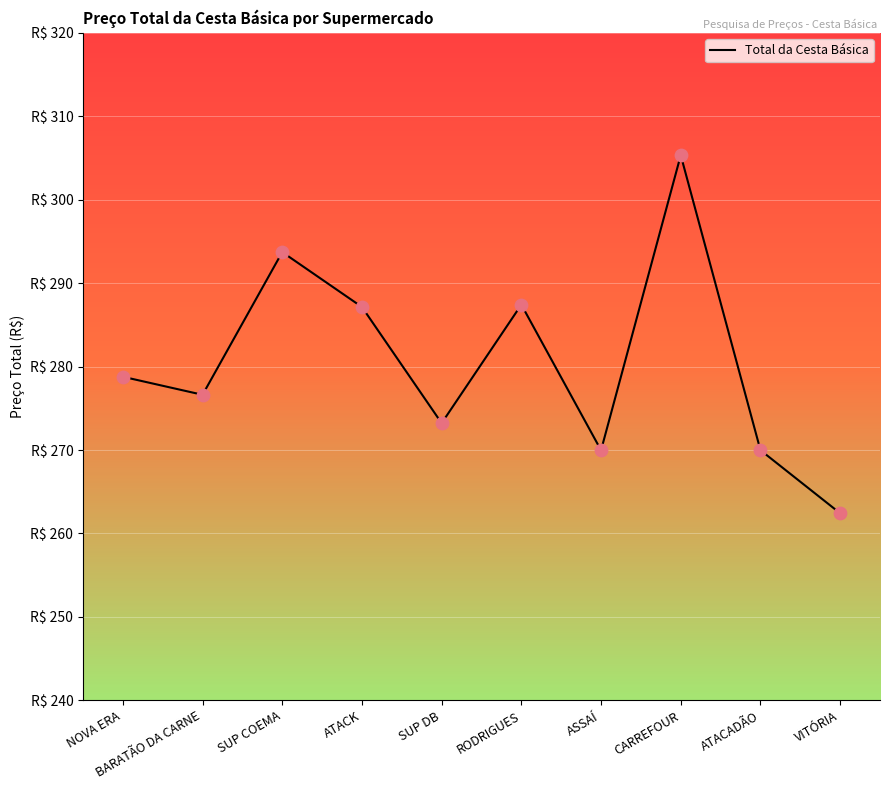

Which has a higher value, NOVA ERA or SUP COEMA?

SUP COEMA